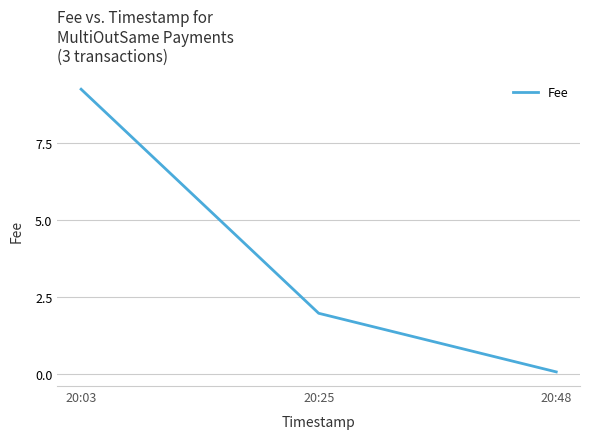

Where is the data nearest to the value 4?

20:25